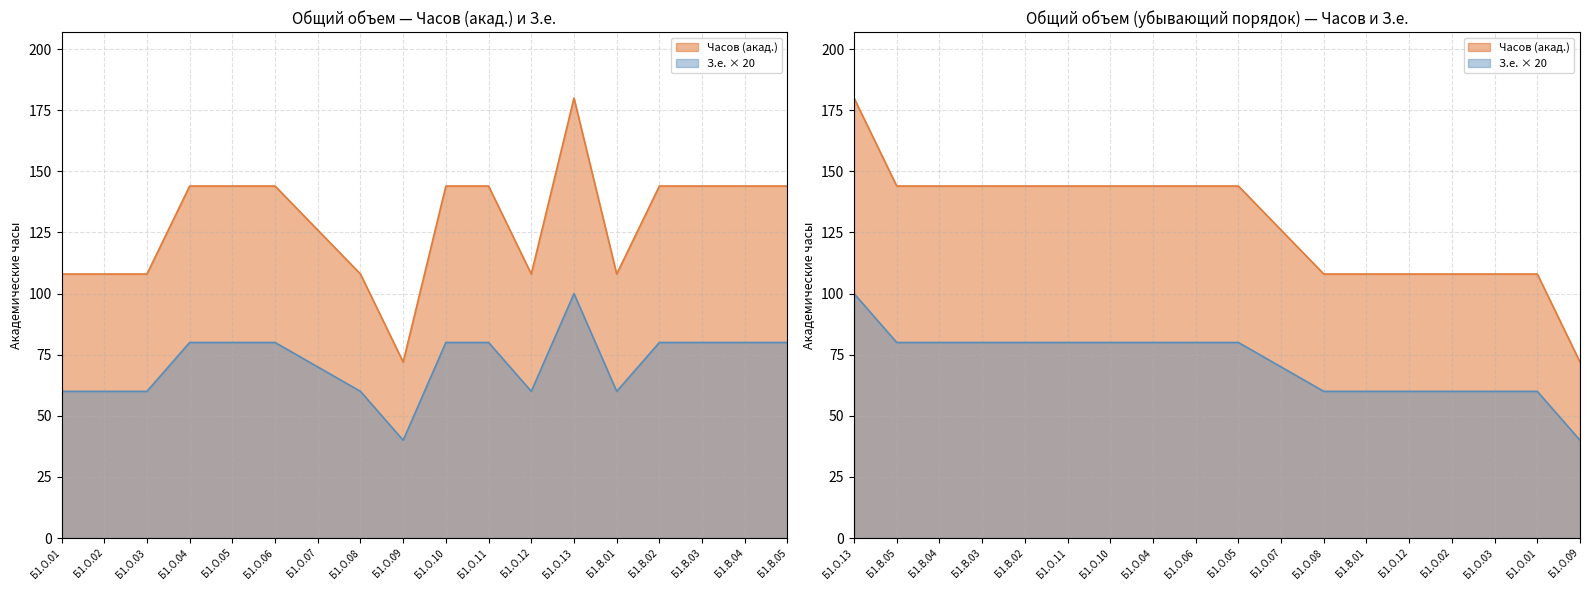

True or false: Часов (з.е.) has a value of 144 at Б1.О.06.

True